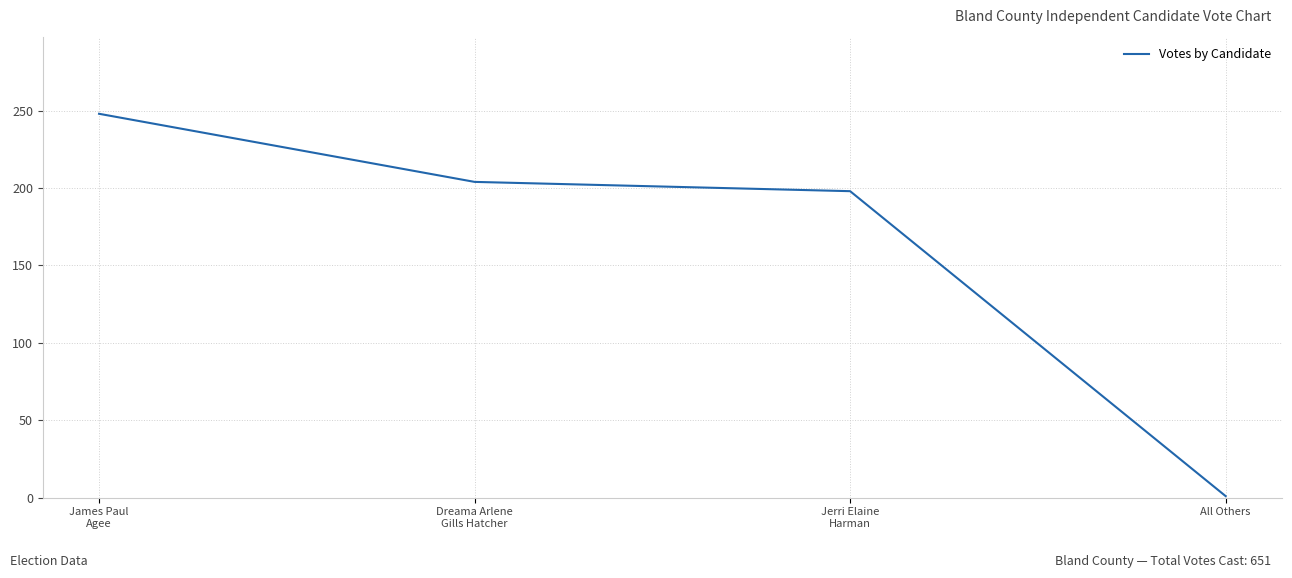

Reading left to right, transcribe all the data shown in this chart.

James Paul
Agee=248	Dreama Arlene
Gills Hatcher=204	Jerri Elaine
Harman=198	All Others=1